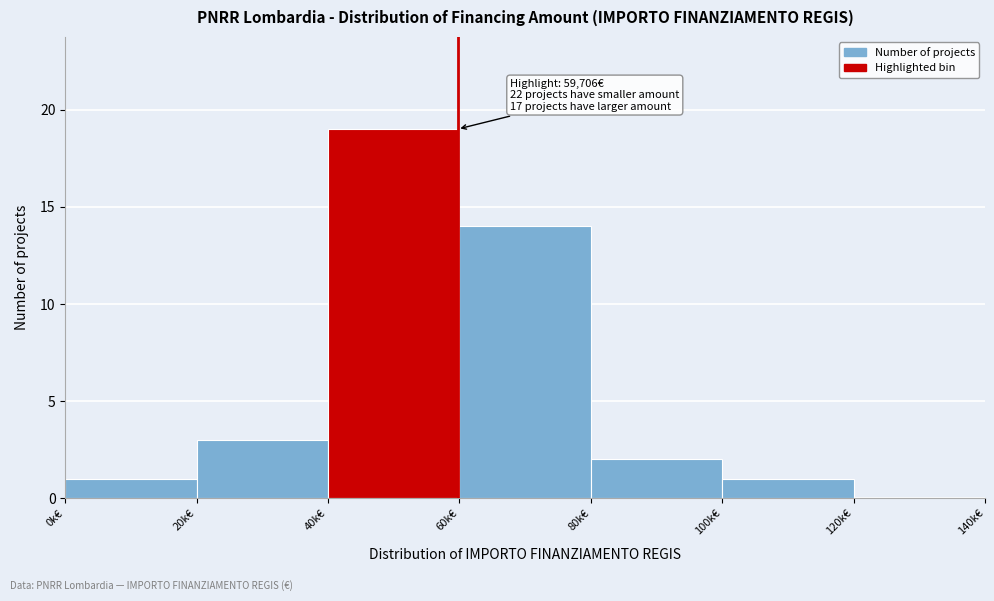

Reading left to right, extract all data points from this chart.

0k€=1	20k€=3	40k€=19	60k€=14	80k€=2	100k€=1	120k€=0